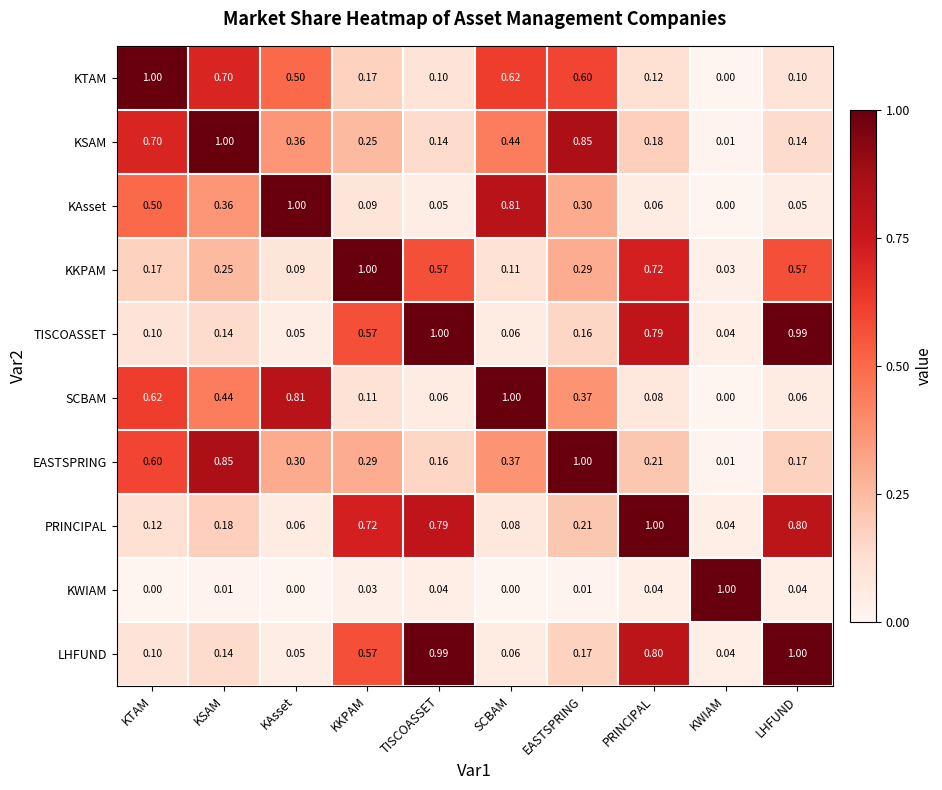

Rank the series at LHFUND from lowest to highest value.

KWIAM, KAsset, SCBAM, KTAM, KSAM, EASTSPRING, KKPAM, PRINCIPAL, TISCOASSET, LHFUND